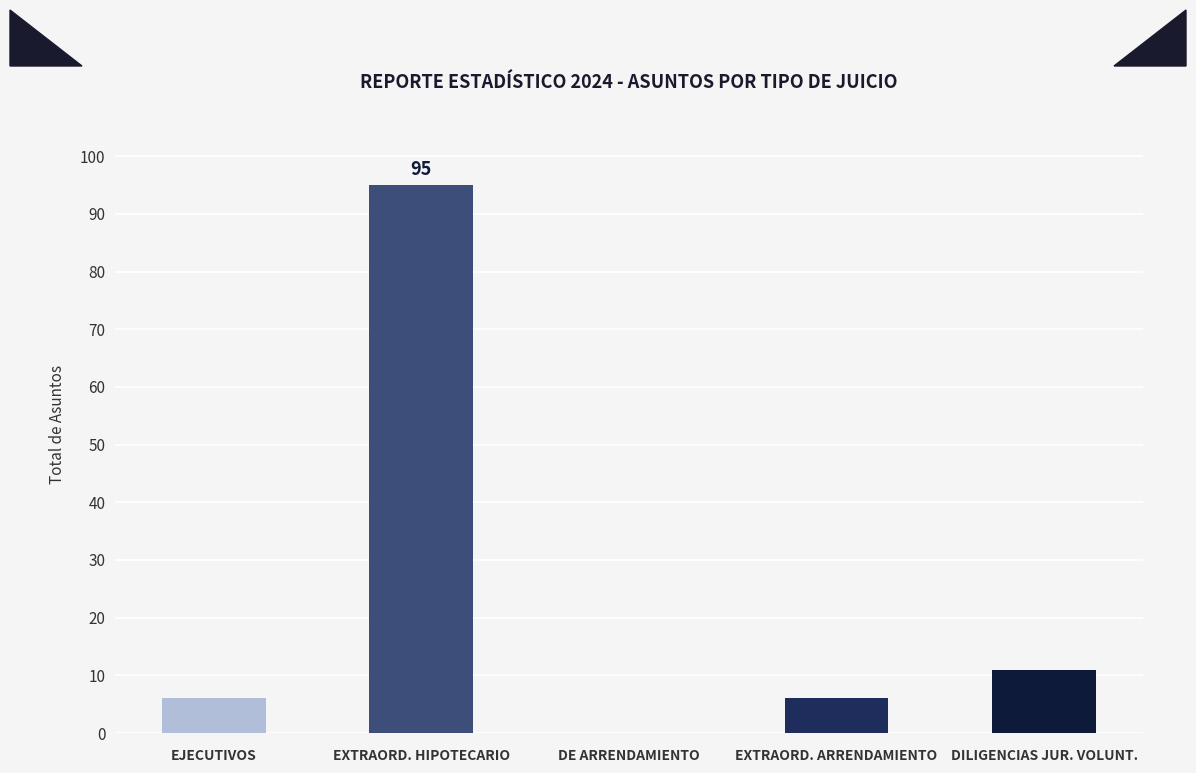

What is the sum of all values?

118